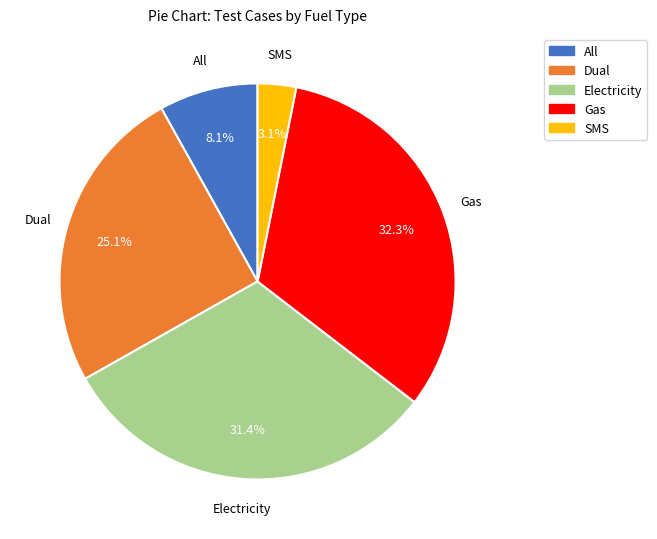

Does any single category account for the majority?

No